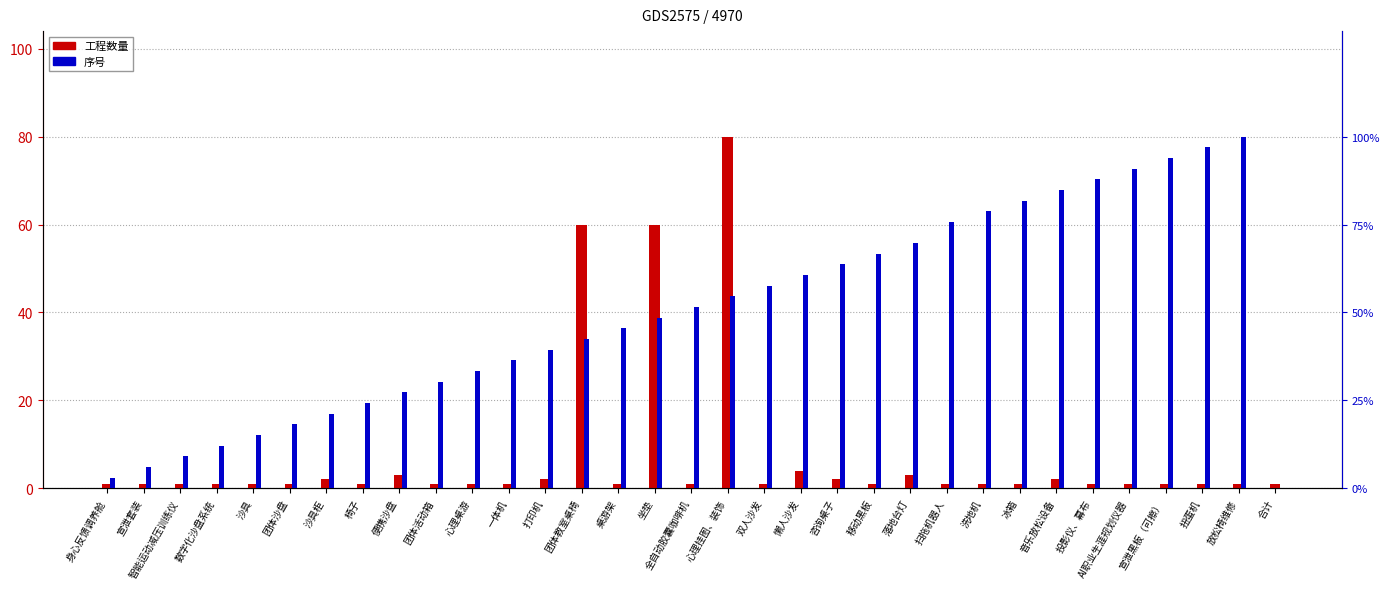

Reading right to left, list all the values displayed in this chart.

工程数量: 1.0	1.0	1.0	1.0	1.0	1.0	2.0	1.0	1.0	1.0	3.0	1.0	2.0	4.0	1.0	80.0	1.0	60.0	1.0	60.0	2.0	1.0	1.0	1.0	3.0	1.0	2.0	1.0	1.0	1.0	1.0	1.0	1.0
序号: 0.0	1.0	1.0	0.9	0.9	0.9	0.8	0.8	0.8	0.8	0.7	0.7	0.6	0.6	0.6	0.5	0.5	0.5	0.5	0.4	0.4	0.4	0.3	0.3	0.3	0.2	0.2	0.2	0.2	0.1	0.1	0.1	0.0